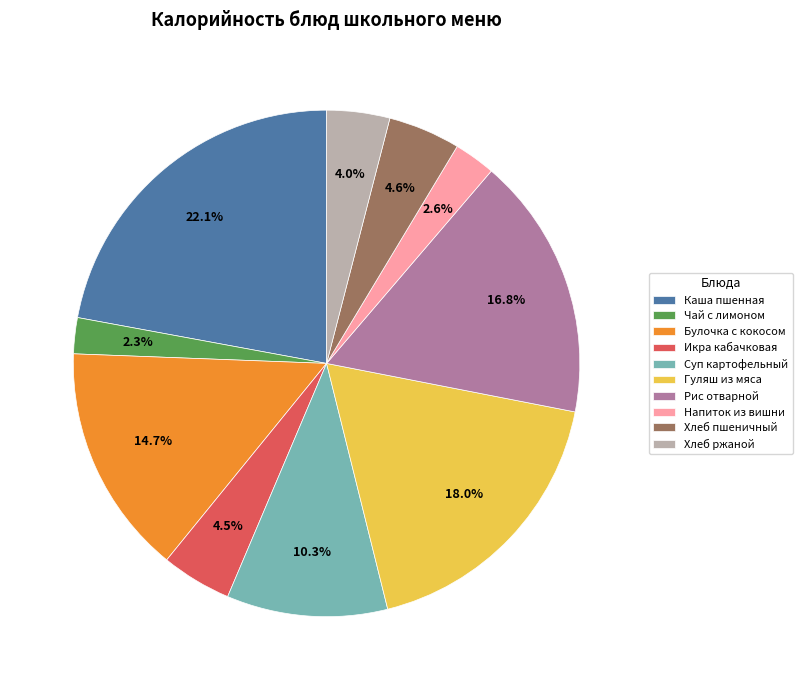

What is the largest slice in the pie chart?

Каша пшенная